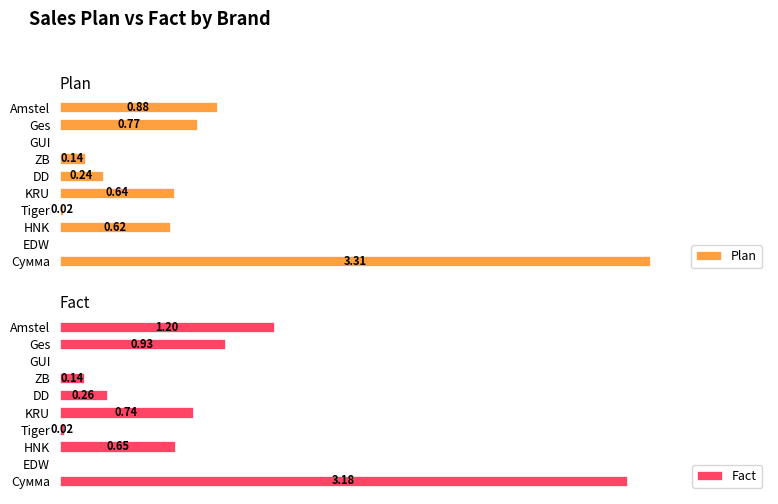

Is the value of Fact at Tiger greater than the value of Plan at EDW?

Yes